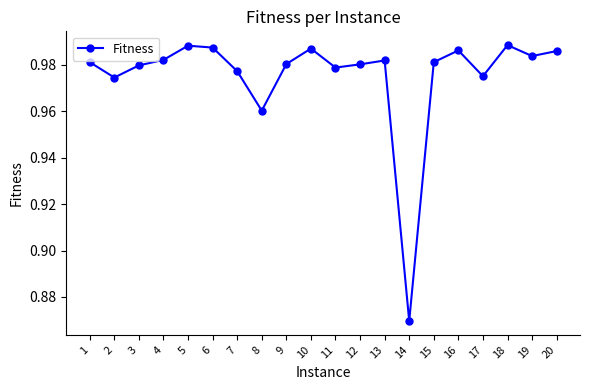

How many data points does each series have?

20